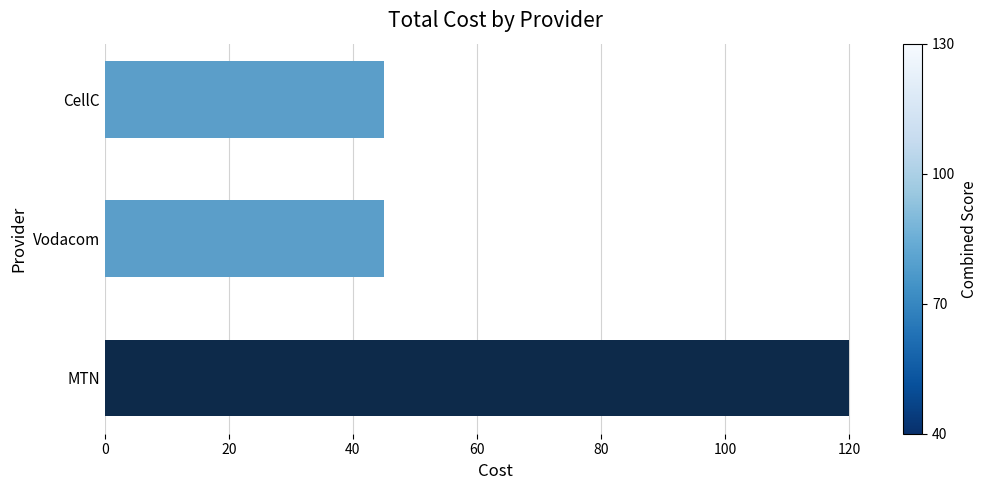

Approximately how many times larger is the value at Vodacom compared to MTN?

0.4